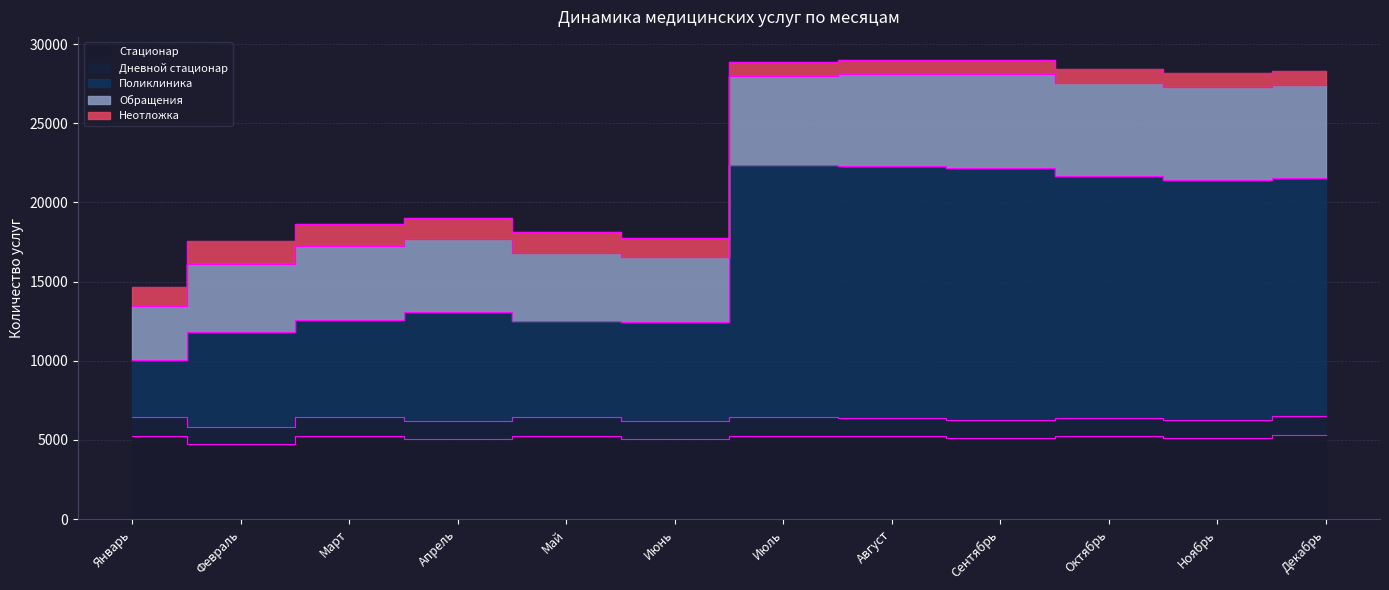

Which category has the highest value across all series?

Июль